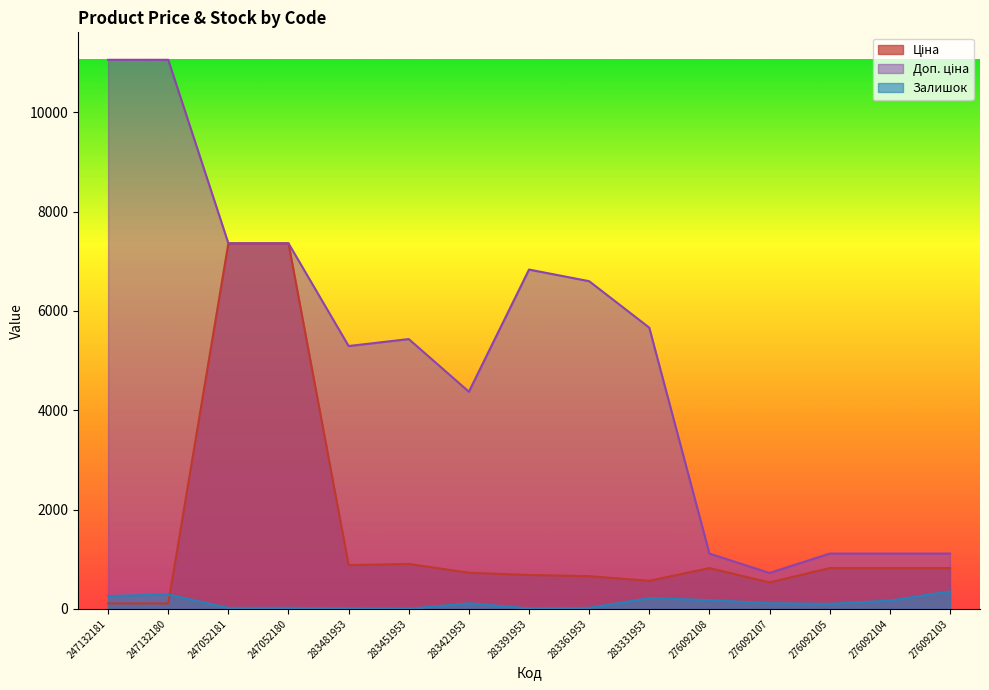

At which category is the sum across all series the highest?

247052180